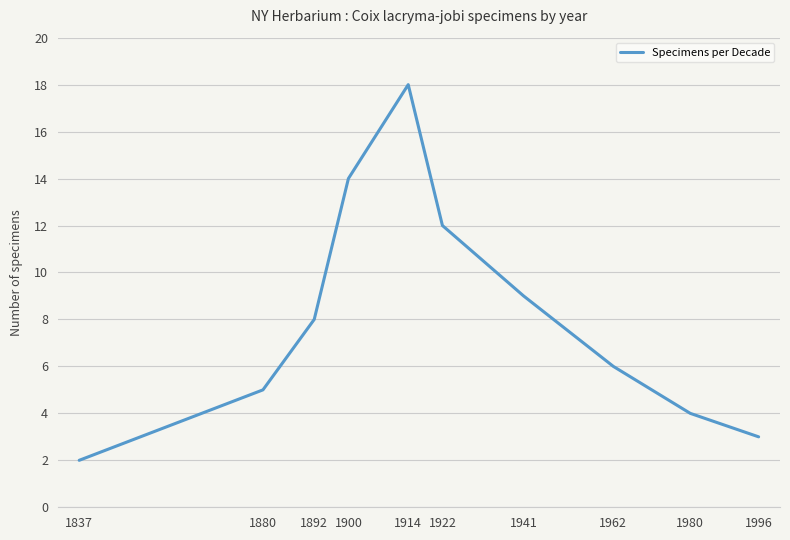

What is the change in value from 1892 to 1980?

-4